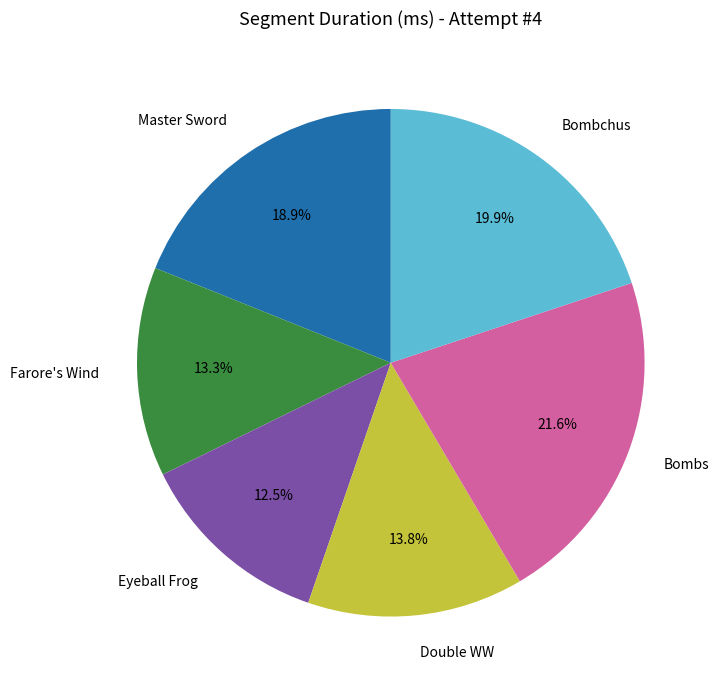

Which has a higher value, Master Sword or Bombs?

Bombs